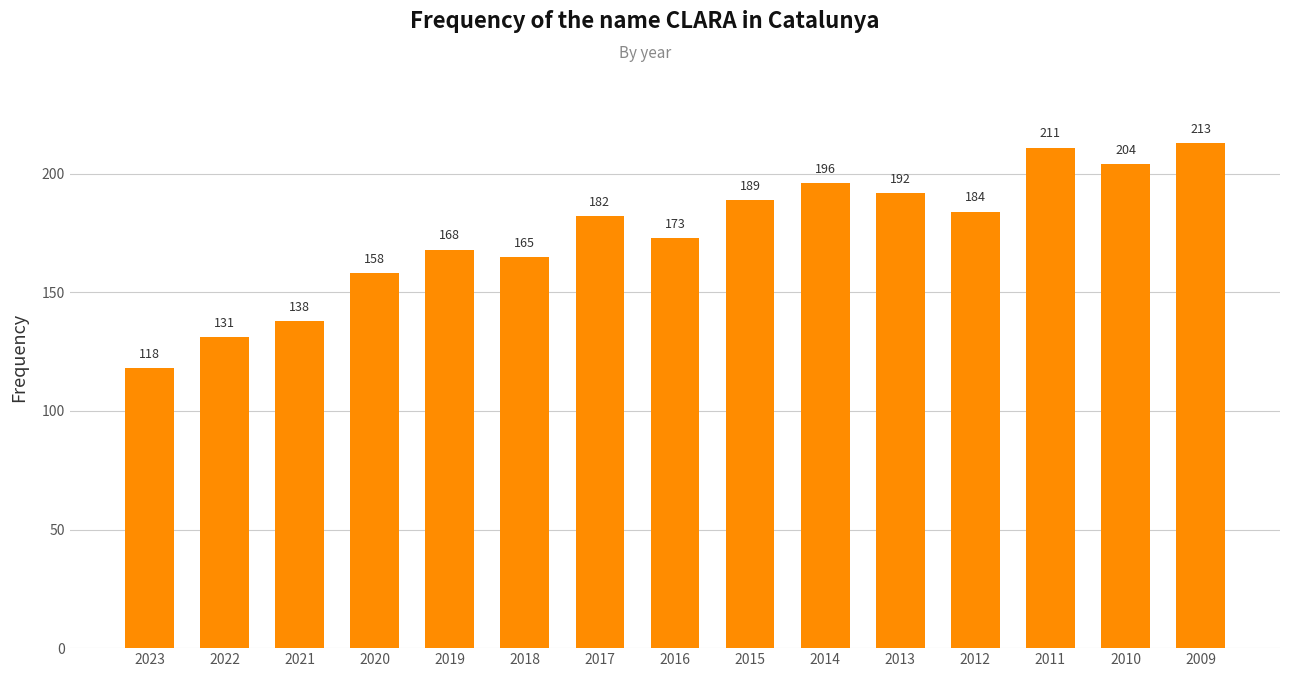

What is the sum of the values at 2013 and 2018?

357